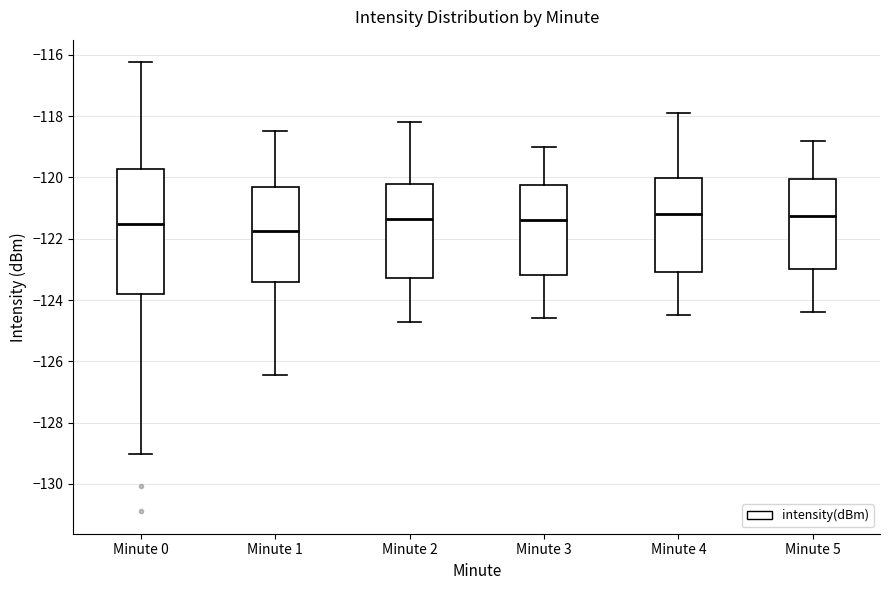

Reading left to right, read every box against the y-axis: the position of its median line, the range the box covers, and the ends of its whiskers. The values are not printed on the chart, so give them approximately, as read against the axis.

Minute 0: median -121.6, box -123.8 to -119.8, whiskers -129.0 to -116.2
Minute 1: median -121.8, box -123.4 to -120.4, whiskers -126.4 to -118.4
Minute 2: median -121.4, box -123.2 to -120.2, whiskers -124.6 to -118.2
Minute 3: median -121.4, box -123.2 to -120.2, whiskers -124.6 to -119.0
Minute 4: median -121.2, box -123.0 to -120.0, whiskers -124.4 to -117.8
Minute 5: median -121.2, box -123.0 to -120.0, whiskers -124.4 to -118.8